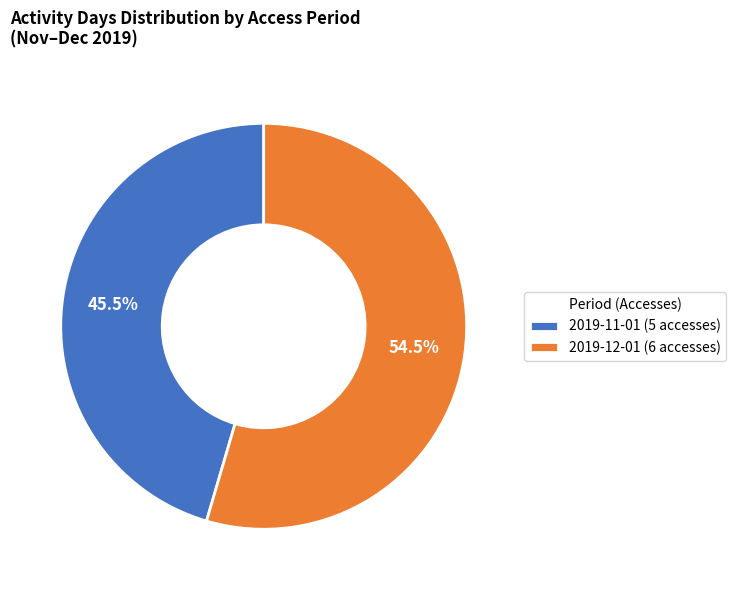

Between 2019-12-01 (6 accesses) and 2019-11-01 (5 accesses), which is larger?

2019-12-01 (6 accesses)